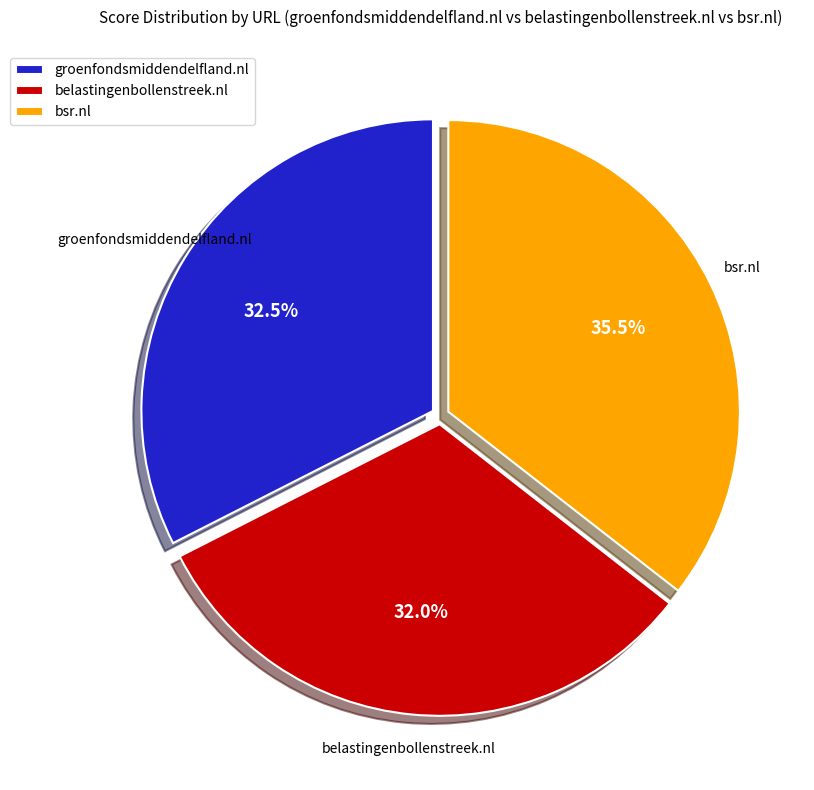

Count the number of slices in the pie.

3